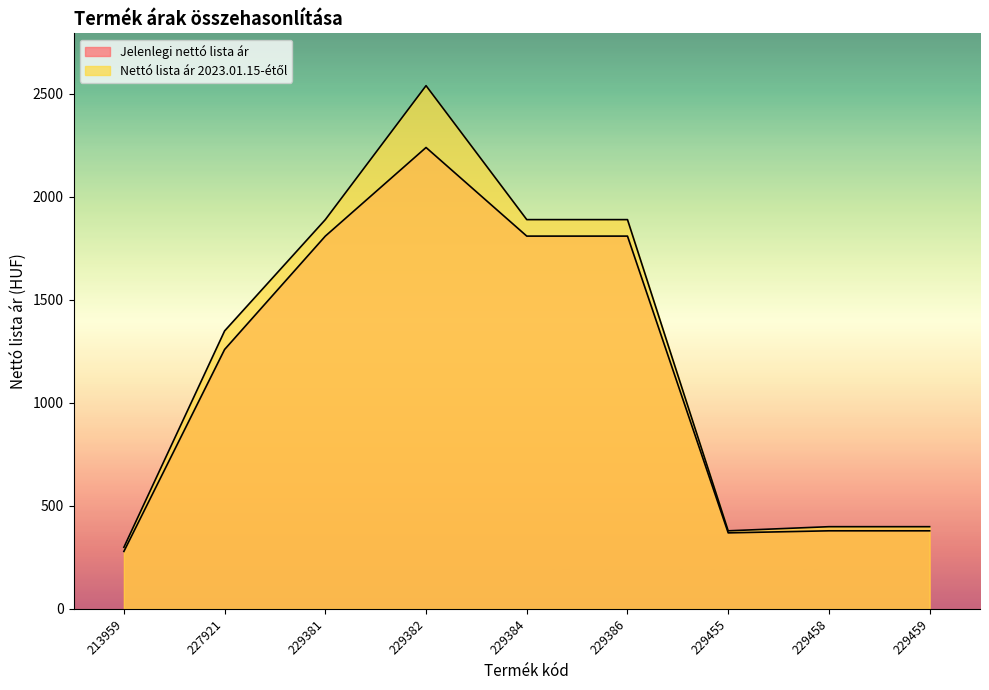

Is it true that Nettó lista ár 2023.01.15-étől equals 1889 at 229386?

True